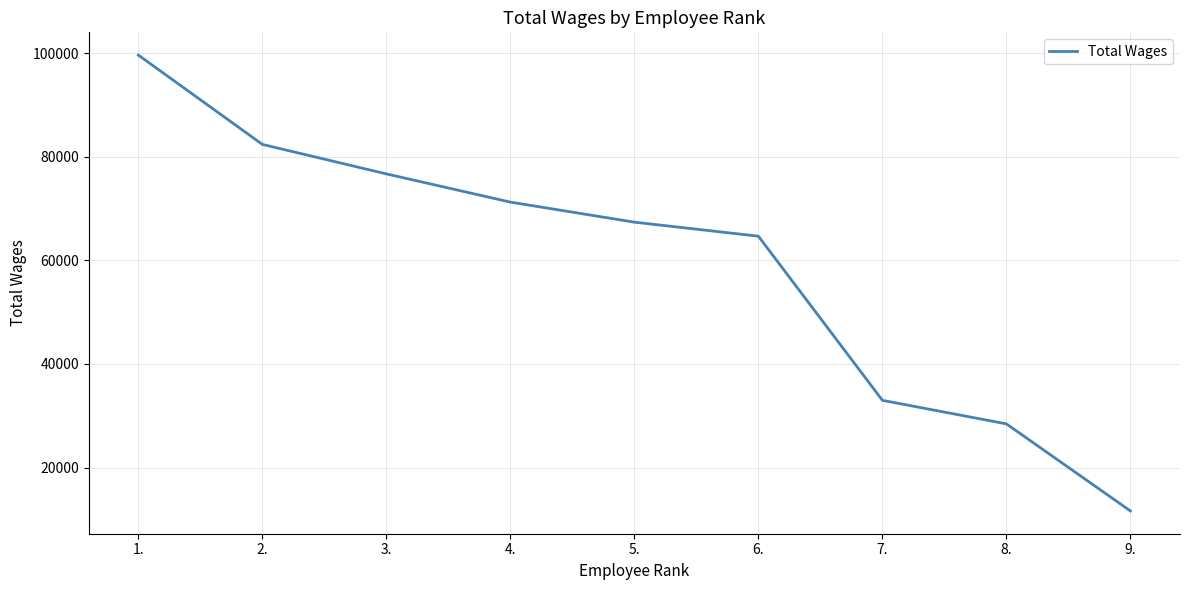

Reading right to left, what are all the values shown in this chart?

9.=11634	8.=28434	7.=32977	6.=64652	5.=67356	4.=71227	3.=76671	2.=82363	1.=99592